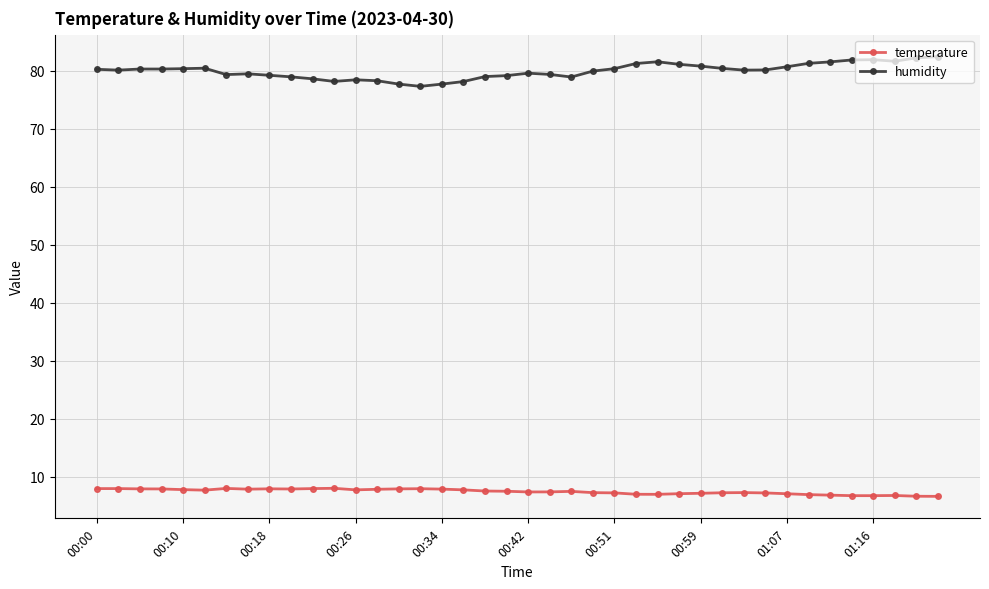

True or false: temperature has more than 2 points higher than both neighbors.

True